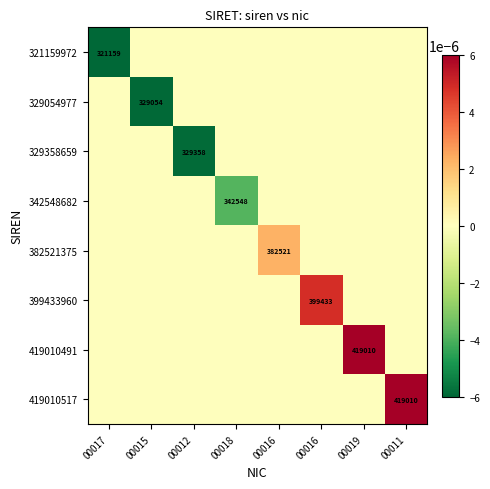

How many distinct data groups are displayed?

8